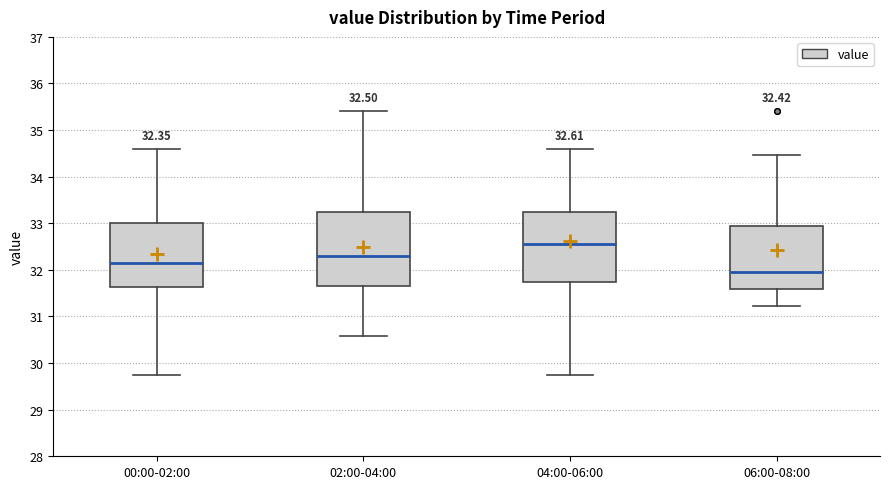

Which box's median line is the lowest?

06:00-08:00